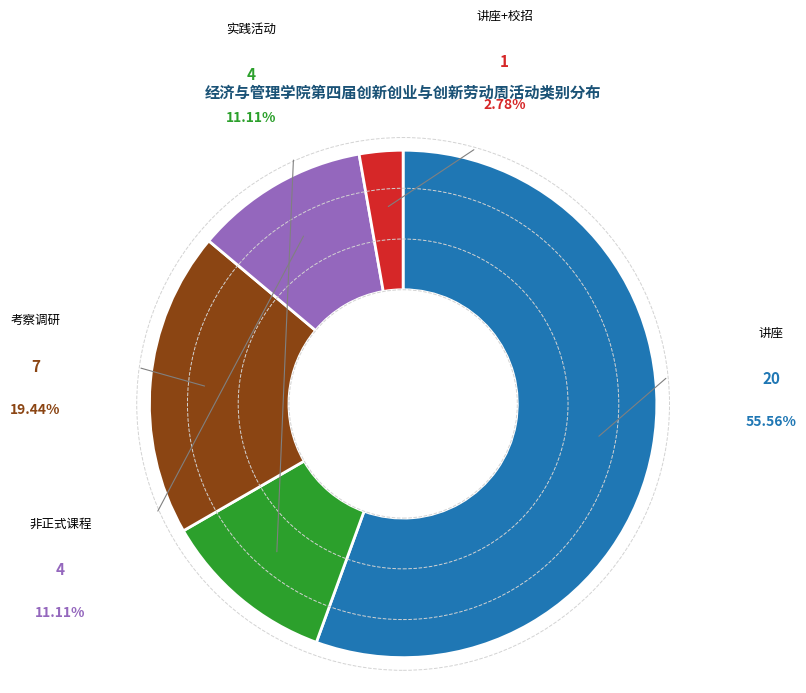

Which category accounts for the majority?

讲座